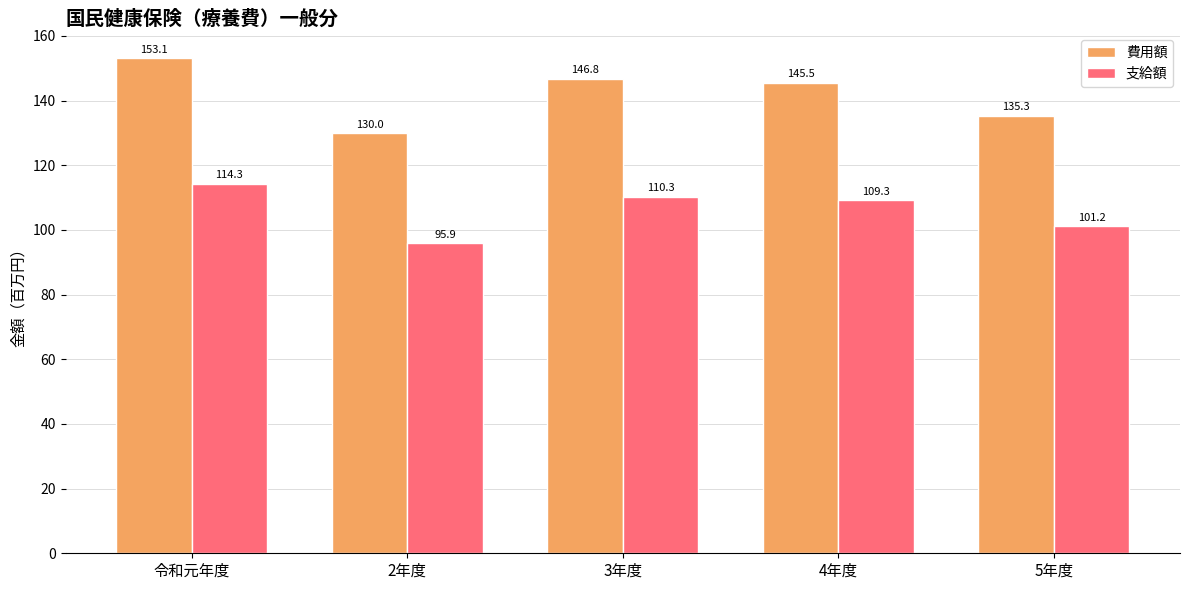

What is the difference between the second highest and second lowest values in the 支給額 series?

9.0